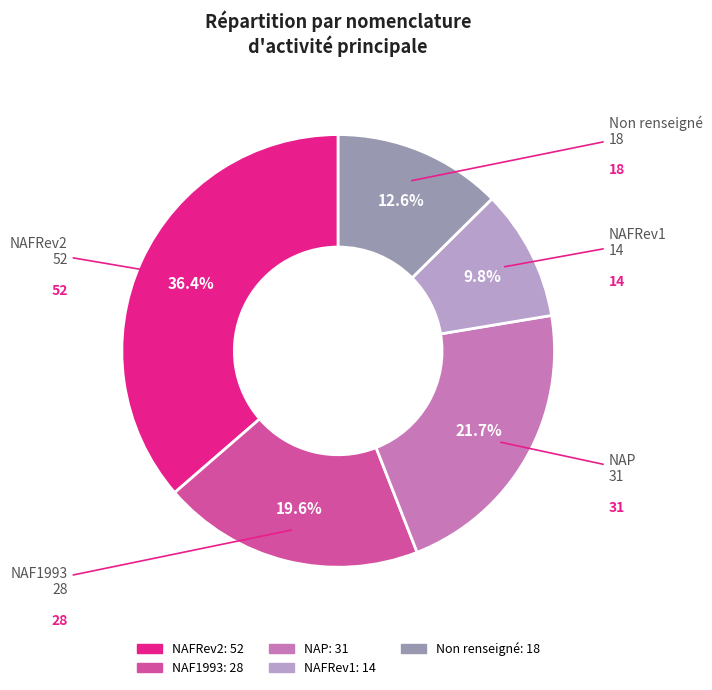

Does any single category account for the majority?

No